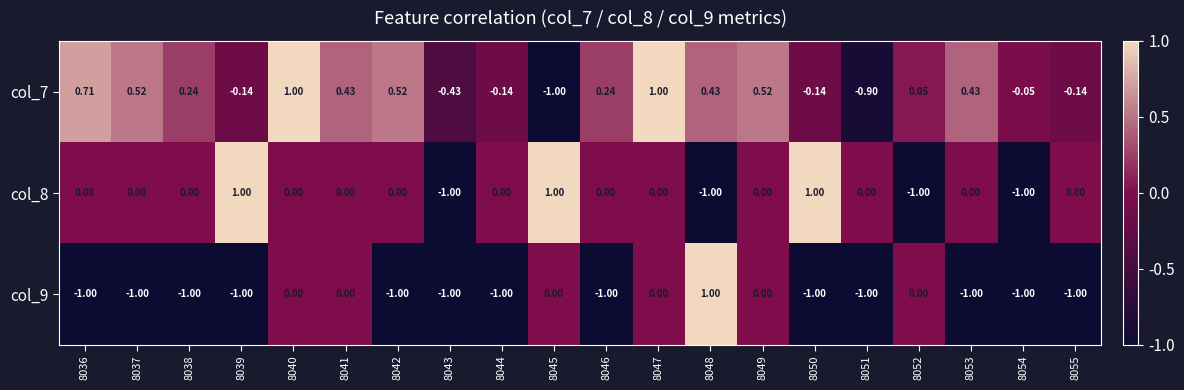

Is the value of col_7 at 8037 greater than the value of col_9 at 8043?

Yes